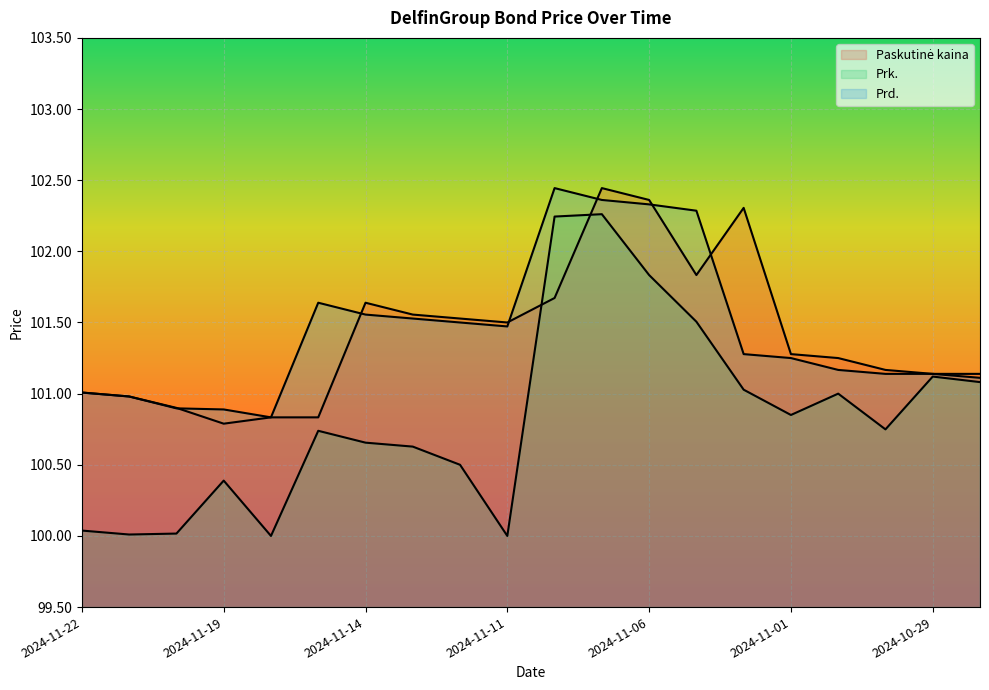

True or false: Prd. and Prk. intersect in this chart.

False